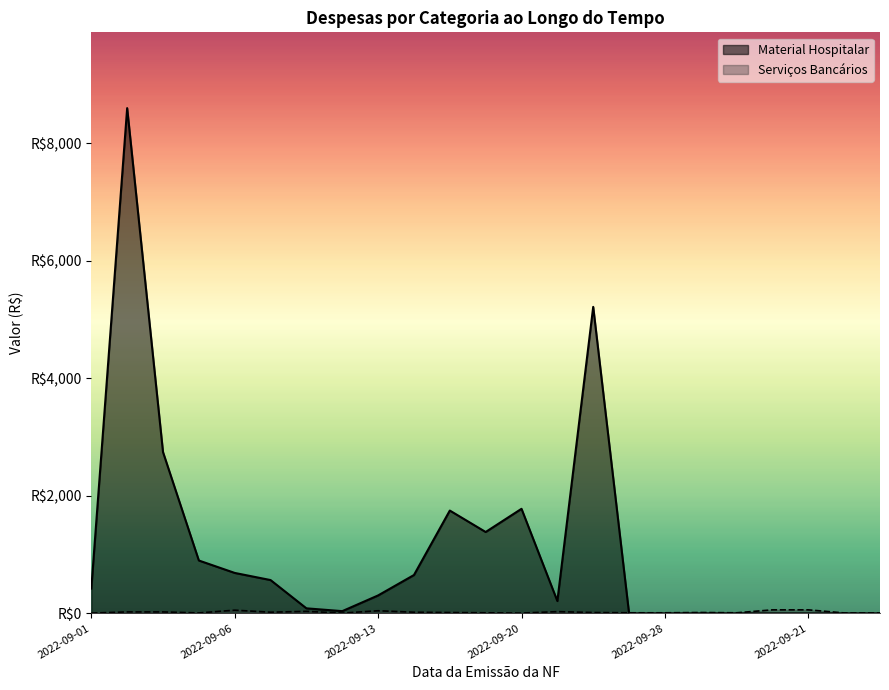

Between 2022-09-09 and 2022-09-20, which is larger?

2022-09-09